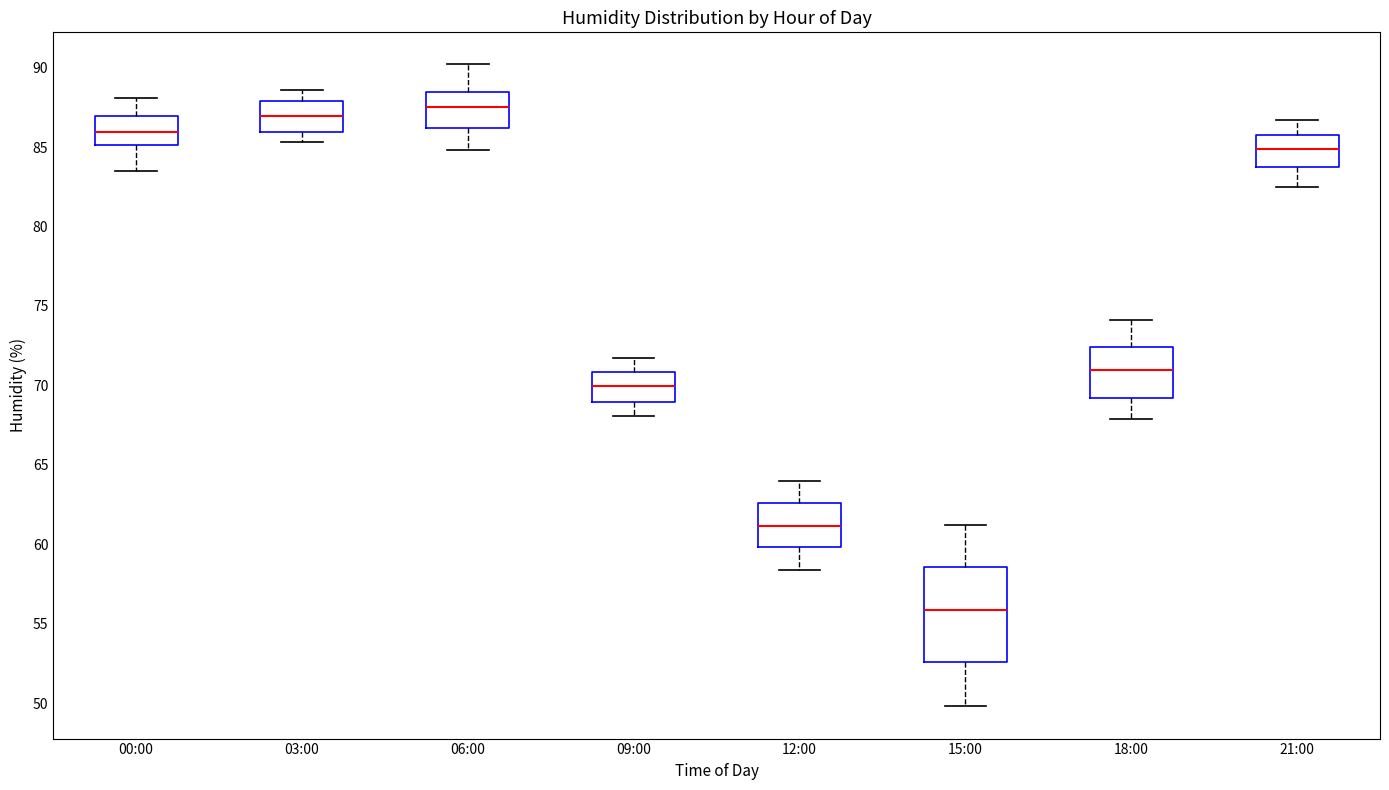

Reading left to right, transcribe this box plot: for each box, give where its median line is, the range the box spans, and where its two whiskers end, as read against the y-axis. The values are not printed on the chart, so give them approximately, as read against the axis.

00:00: median 86.0, box 85.0 to 87.0, whiskers 83.5 to 88.0
03:00: median 87.0, box 86.0 to 88.0, whiskers 85.5 to 88.5
06:00: median 87.5, box 86.0 to 88.5, whiskers 85.0 to 90.0
09:00: median 70.0, box 69.0 to 71.0, whiskers 68.0 to 71.5
12:00: median 61.0, box 60.0 to 62.5, whiskers 58.5 to 64.0
15:00: median 56.0, box 52.5 to 58.5, whiskers 50.0 to 61.0
18:00: median 71.0, box 69.0 to 72.5, whiskers 68.0 to 74.0
21:00: median 85.0, box 84.0 to 86.0, whiskers 82.5 to 86.5